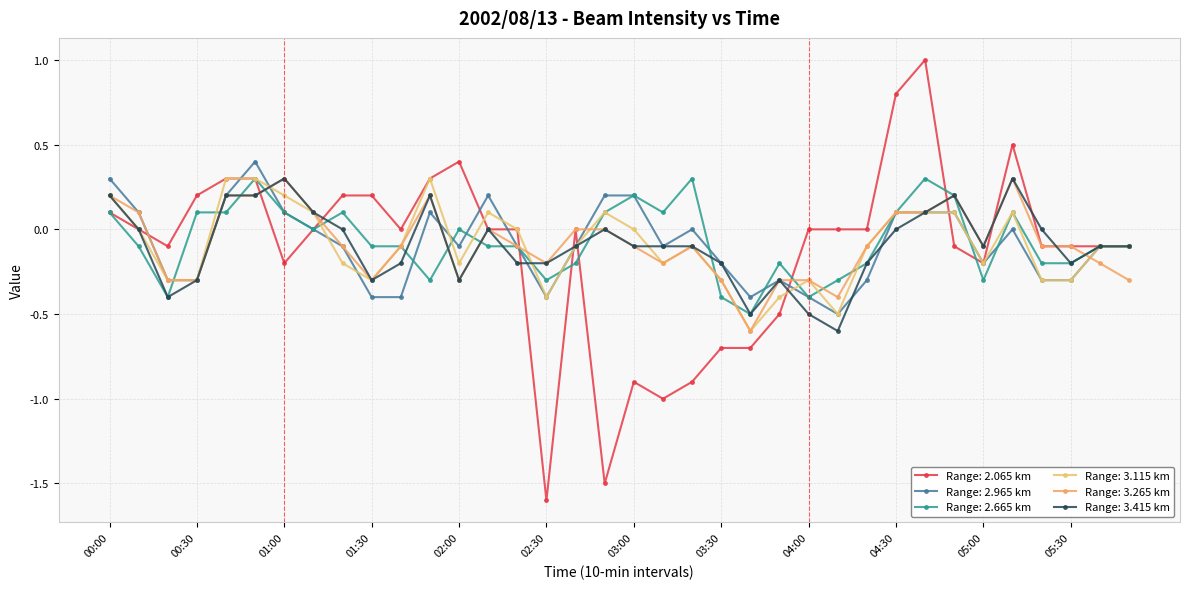

Count the number of categories in the chart.

36